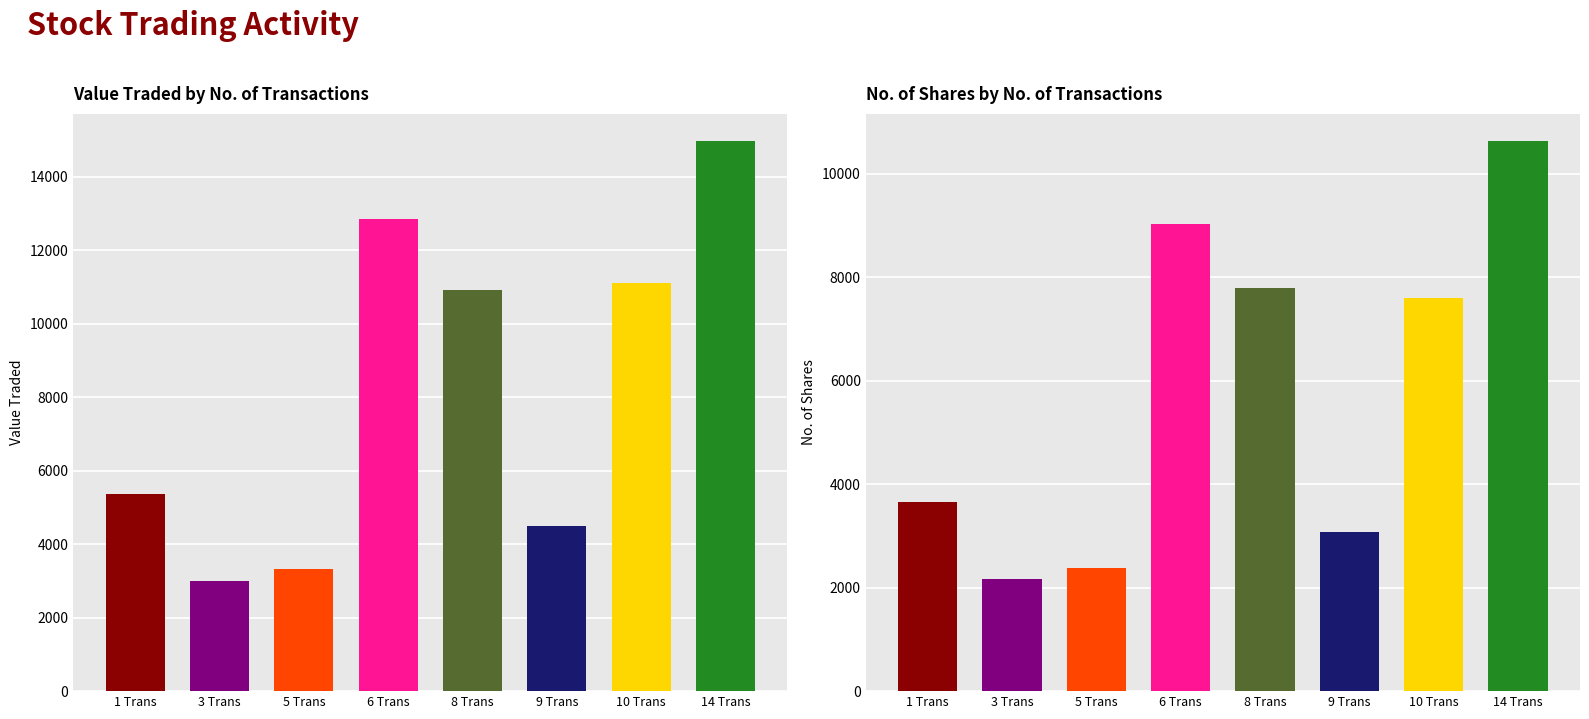

True or false: Value Traded has a value of 6761 at 11.

False